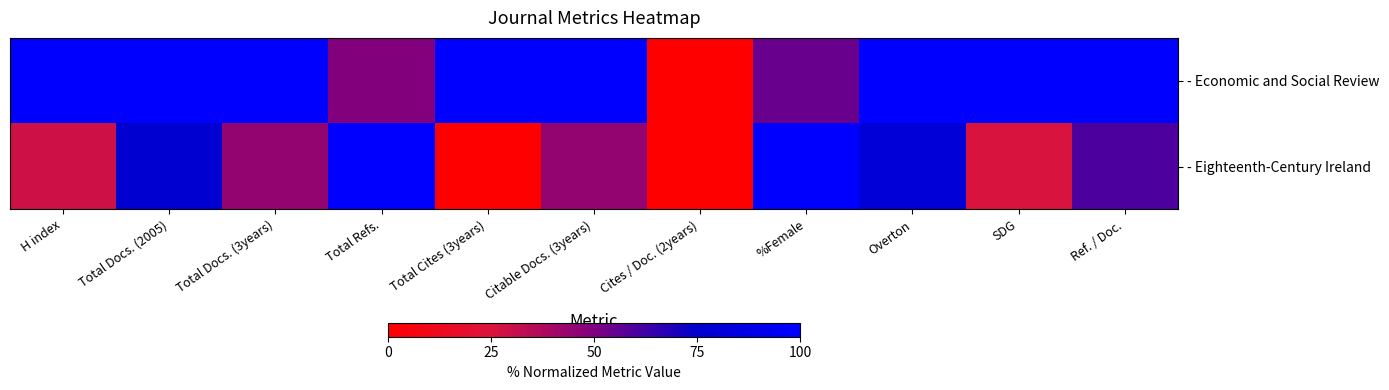

At which category is the sum across all series the highest?

Overton